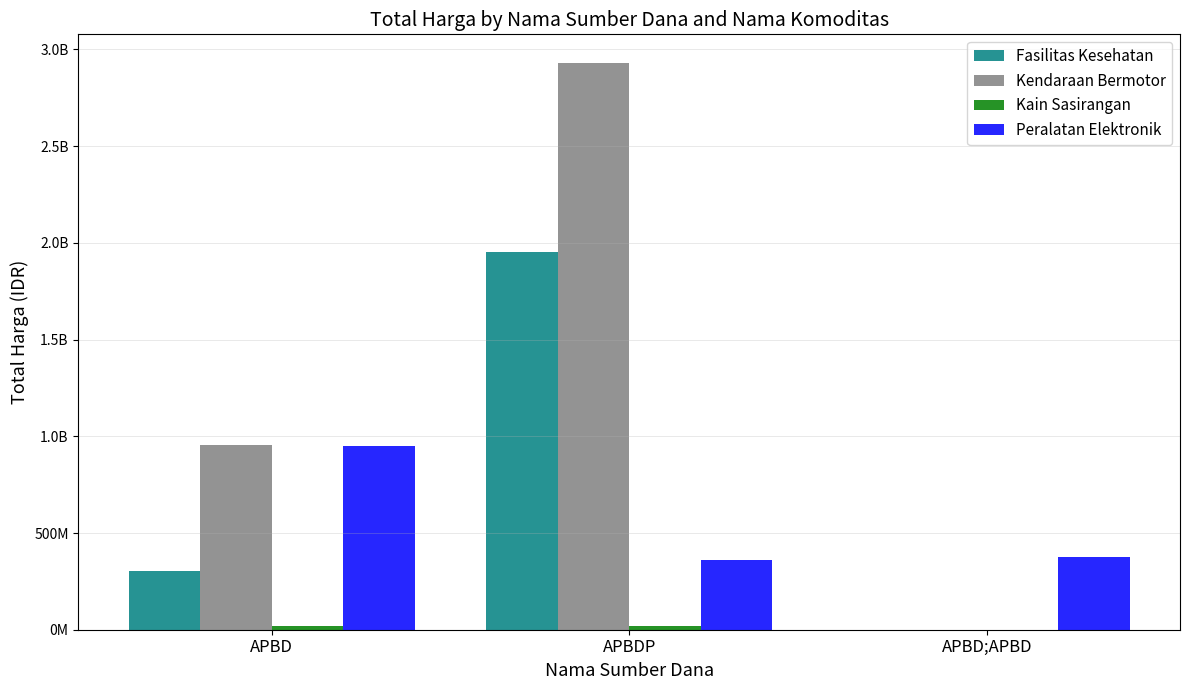

At APBD, list the series in order from smallest to largest.

Kain Sasirangan, Fasilitas Kesehatan, Peralatan Elektronik, Kendaraan Bermotor